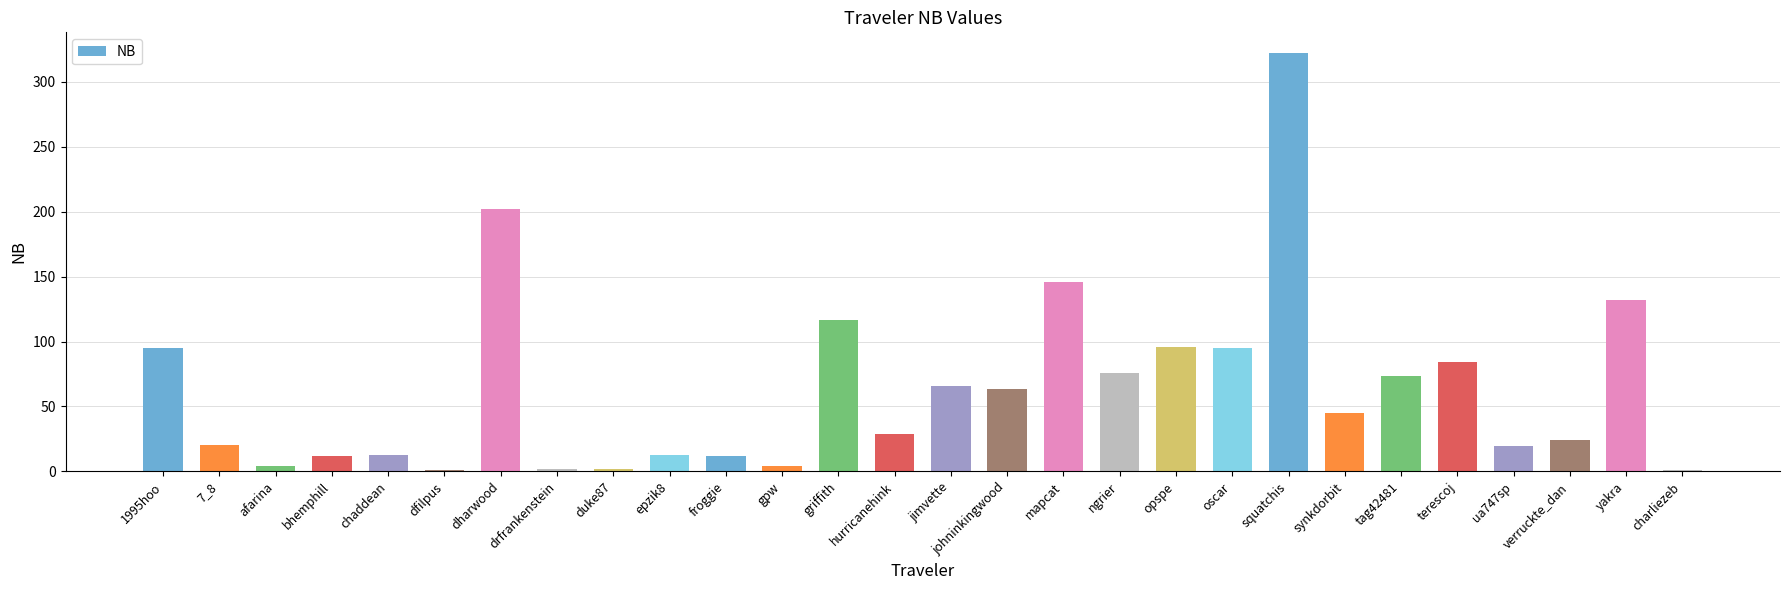

Which has a higher value, ua747sp or gpw?

ua747sp